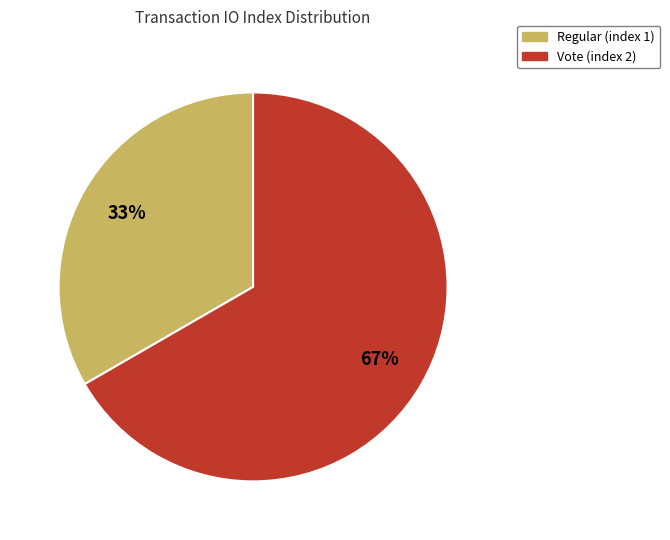

Does any single category account for the majority?

Yes